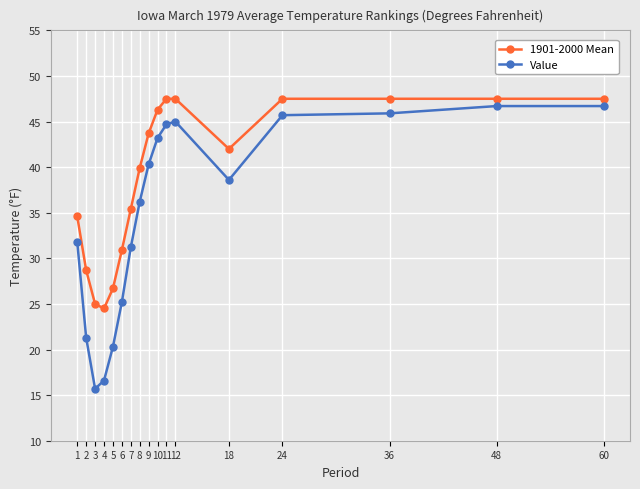

Which series has the widest spread of values?

Value